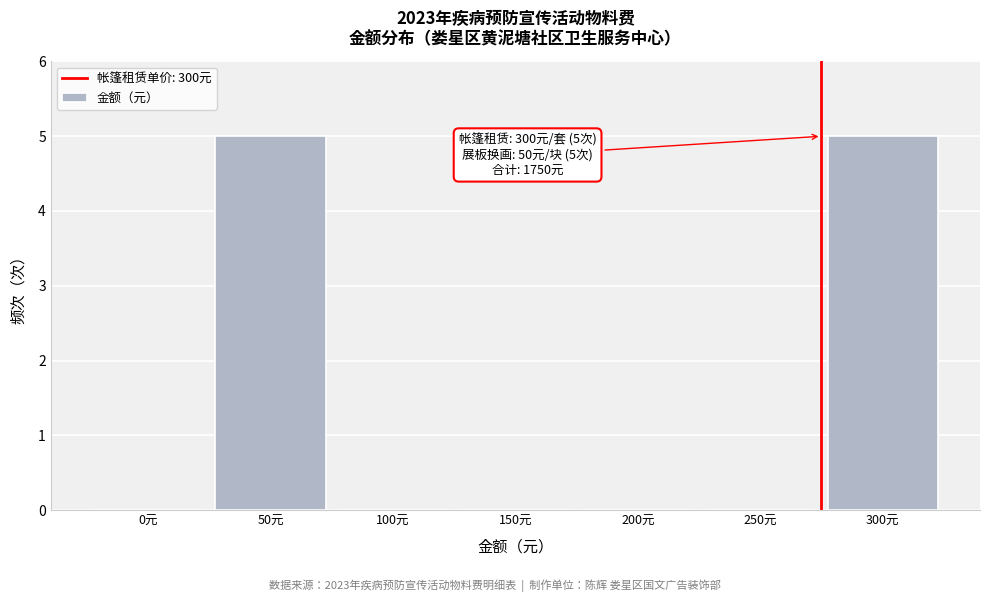

Reading right to left, list all the values displayed in this chart.

300元=5	250元=0	200元=0	150元=0	100元=0	50元=5	0元=0